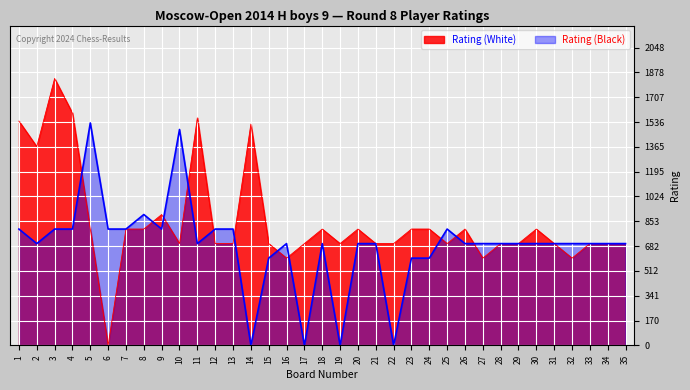

Rank the series by their average value, from highest to lowest.

Rating (White), Rating (Black)